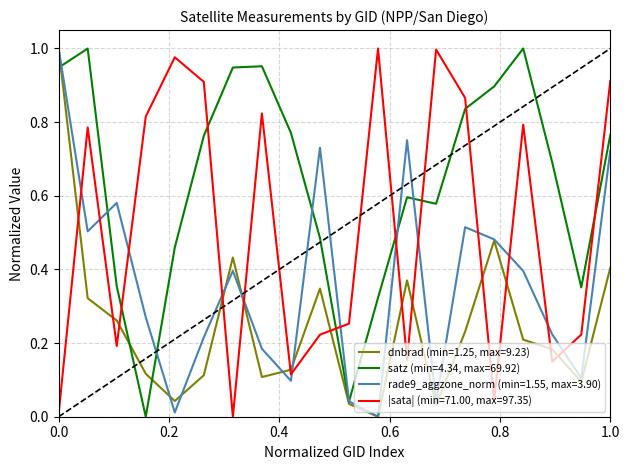

Which series has the largest total across all categories?

satz (min=4.34, max=69.92)